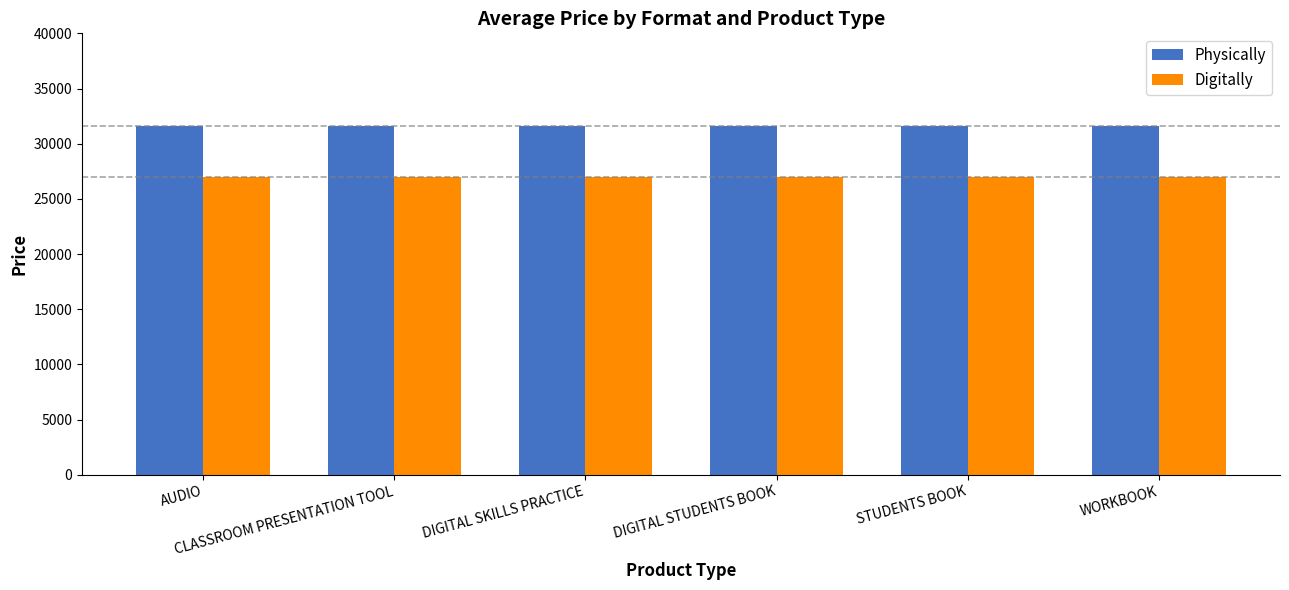

Rank the series by their maximum value, from lowest to highest.

Digitally, Physically